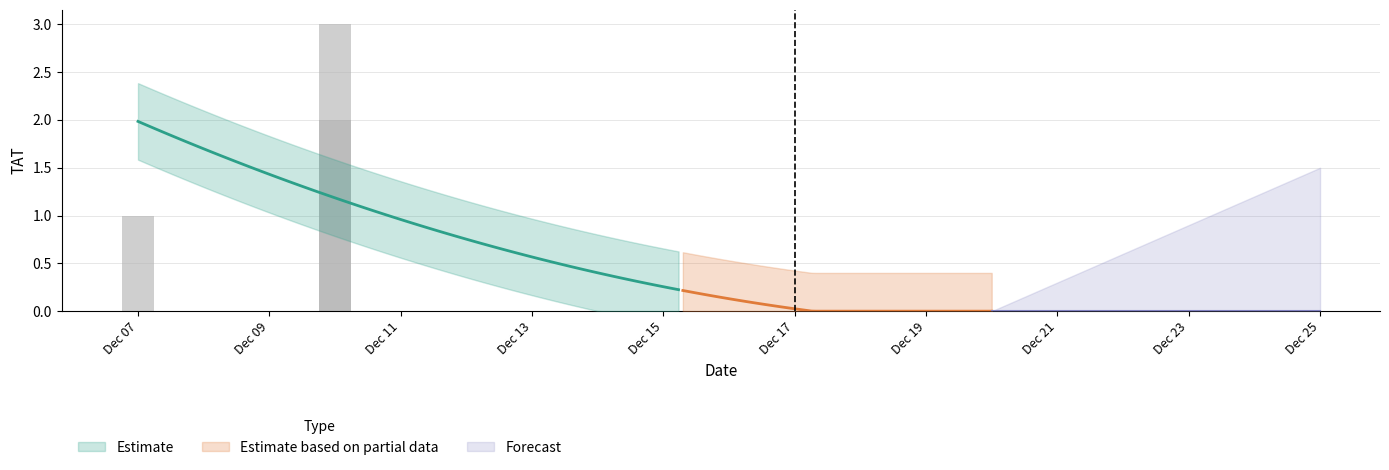

What is the difference between the maximum and minimum values?

3